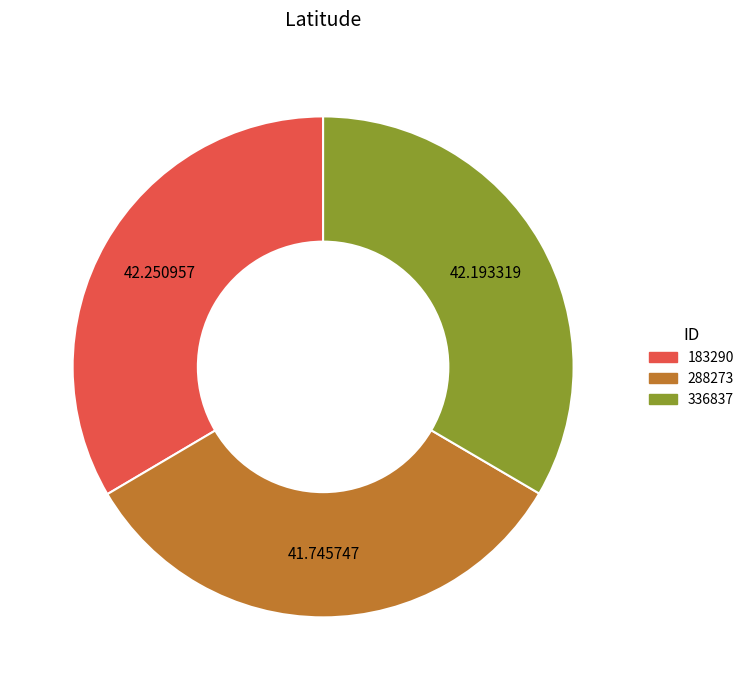

Does 183290 represent more than half of the total?

No